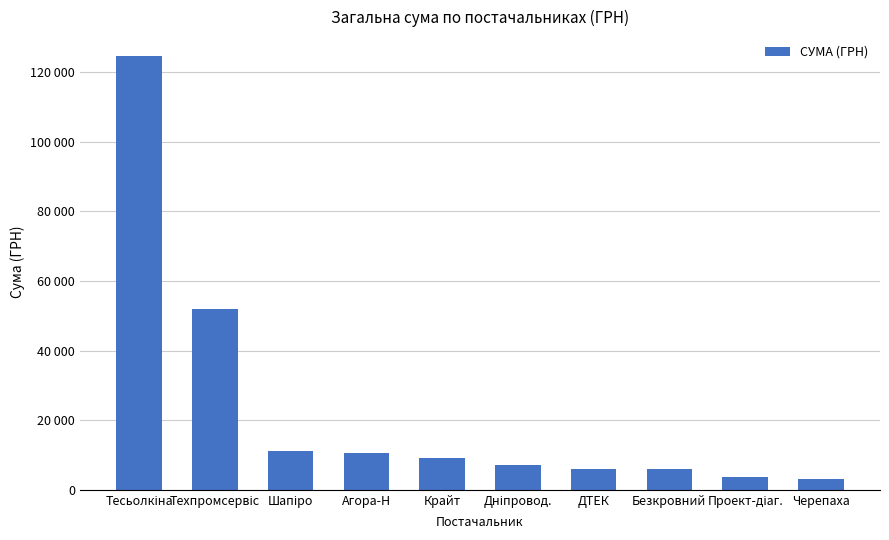

Is it true that the value at Шапіро is 5843.7?

False